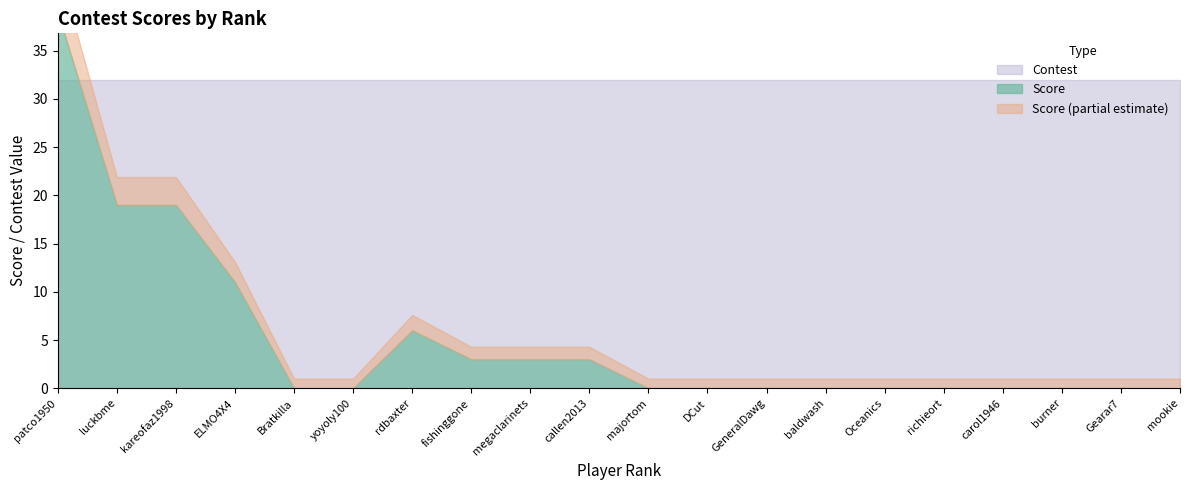

True or false: Rank has more than 0 points higher than both neighbors.

False